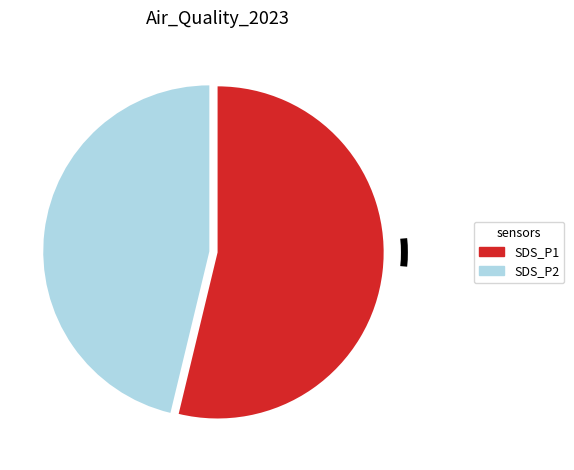

Does any single category account for the majority?

Yes